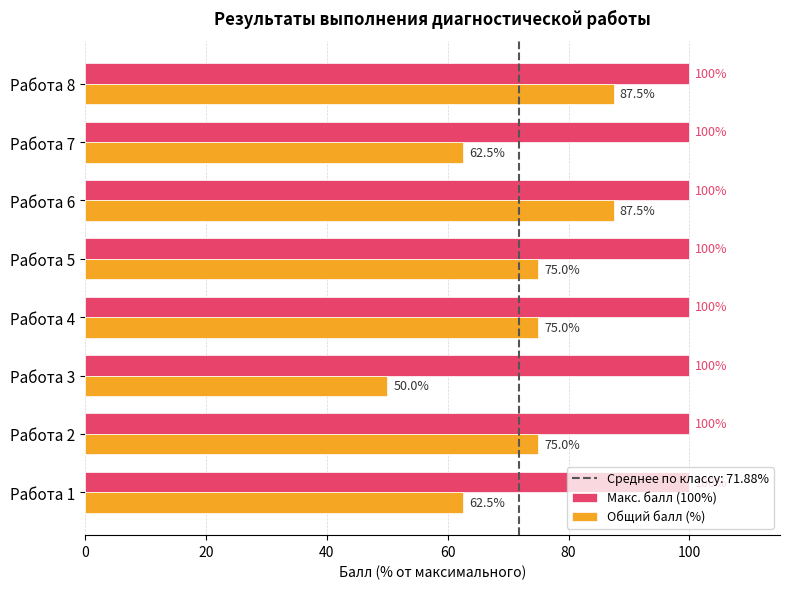

Rank the series at Работа 4 from highest to lowest value.

Макс. балл (100%), Общий балл (%)